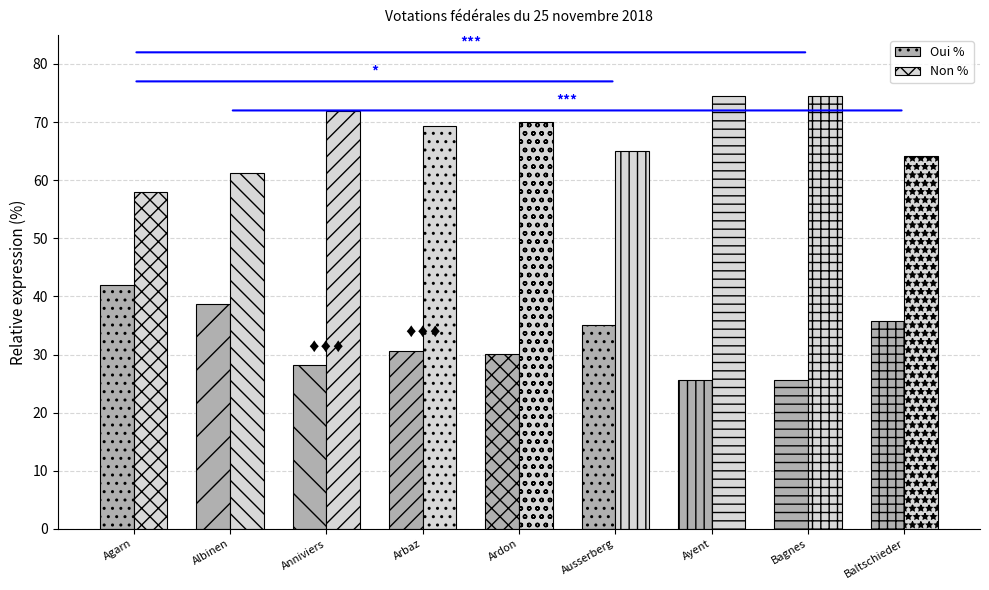

Does the chart contain any negative values?

No